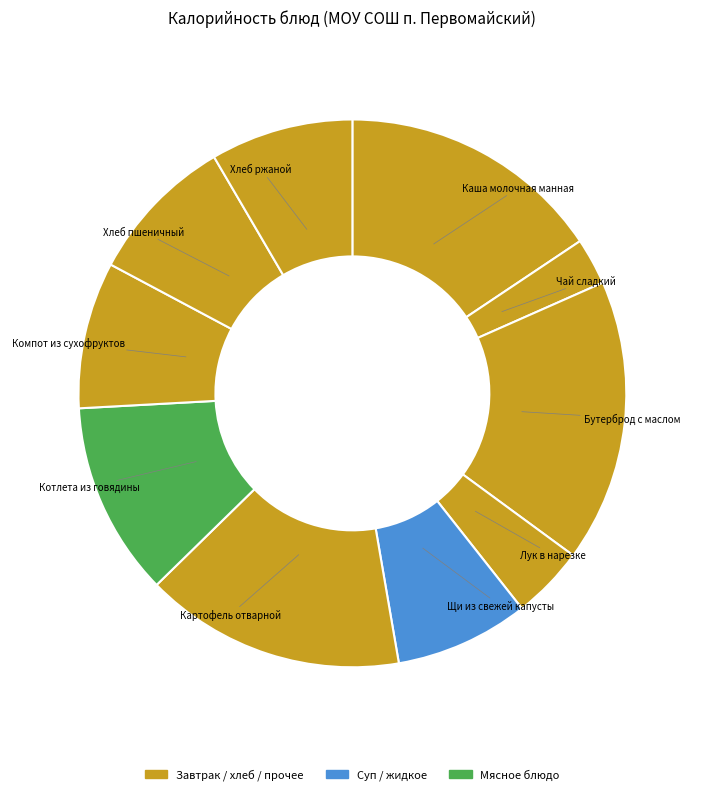

How many slices are in this pie chart?

10